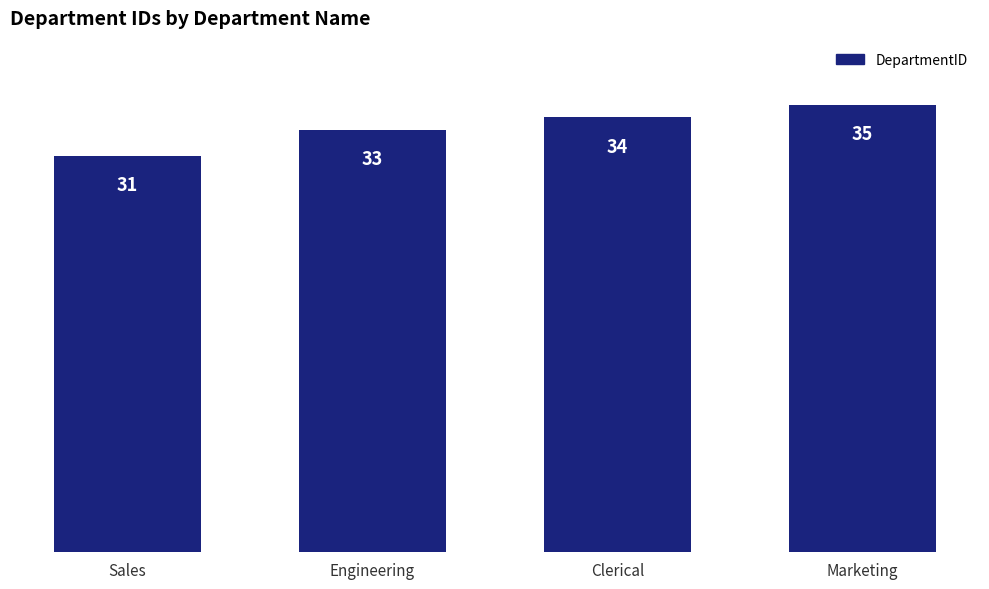

What is the label of the 3rd bar from the right?

Engineering